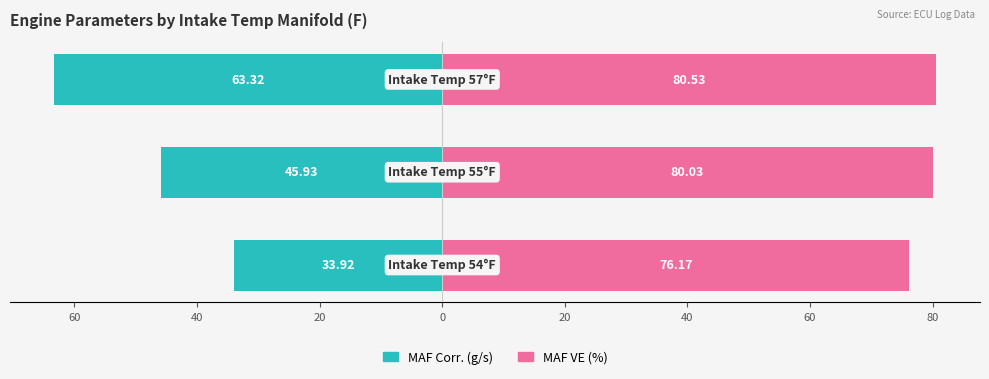

Count the number of data series in this chart.

2